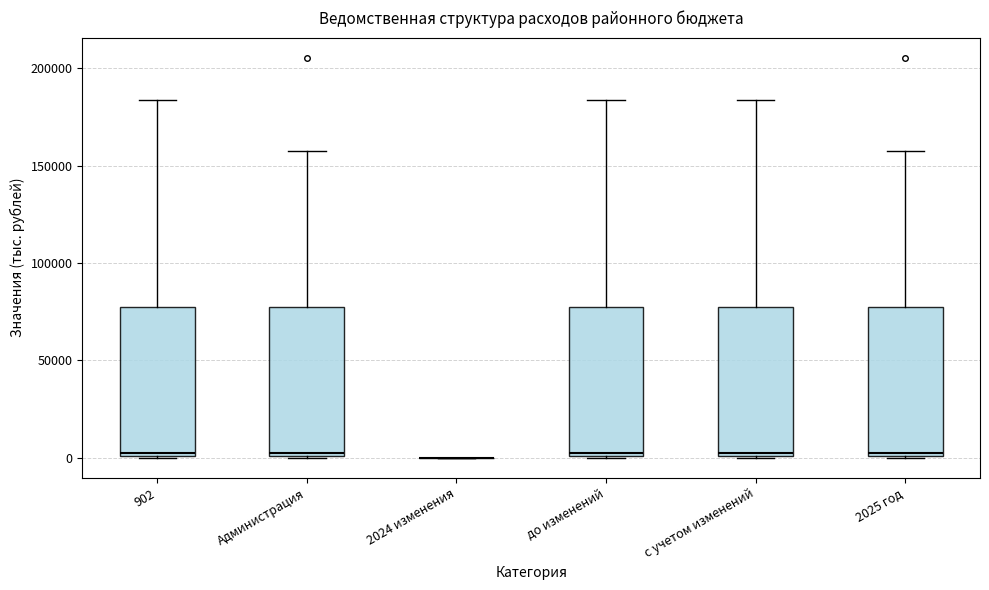

Where is the upper edge of the box for Администрация on the y-axis? The values are not printed on the chart, so give them approximately, as read against the axis.

75000